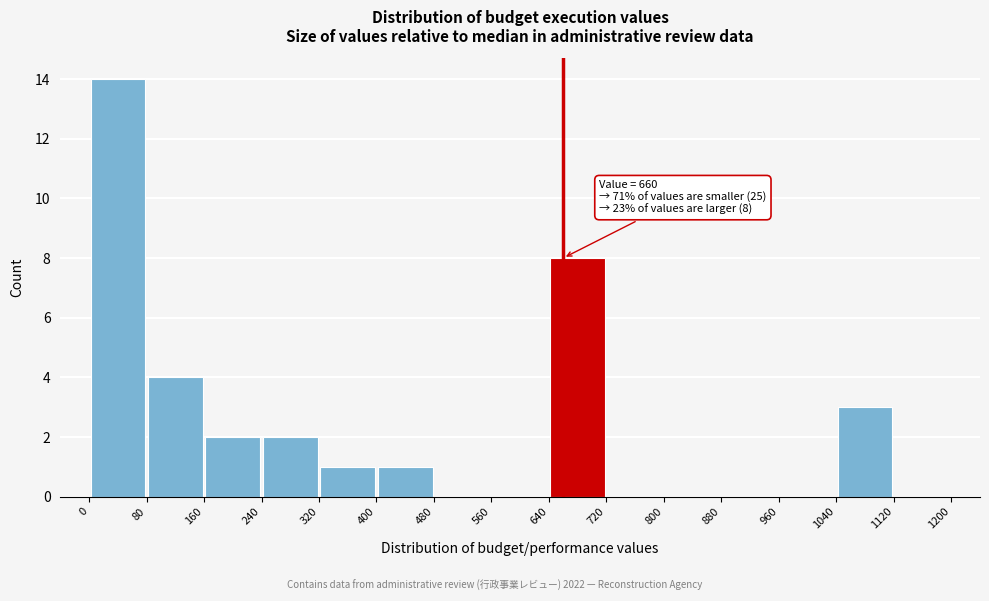

Over which range of the x-axis is the bar tallest?

0 to 80